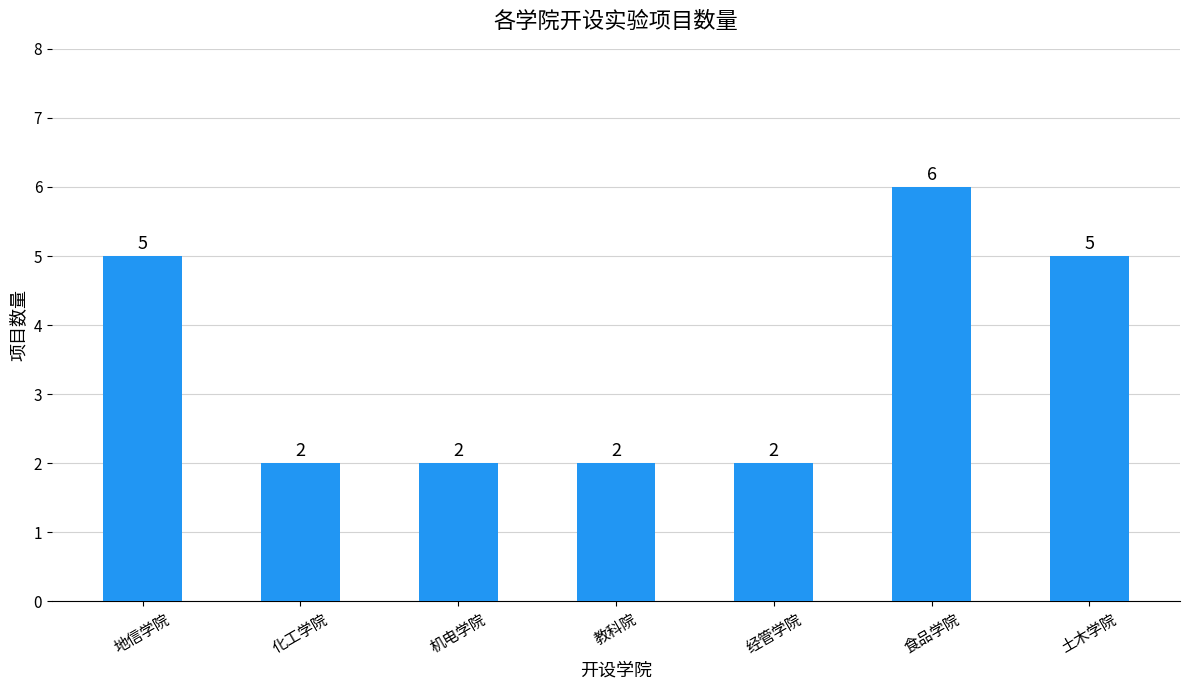

Reading right to left, extract all data points from this chart.

5	6	2	2	2	2	5